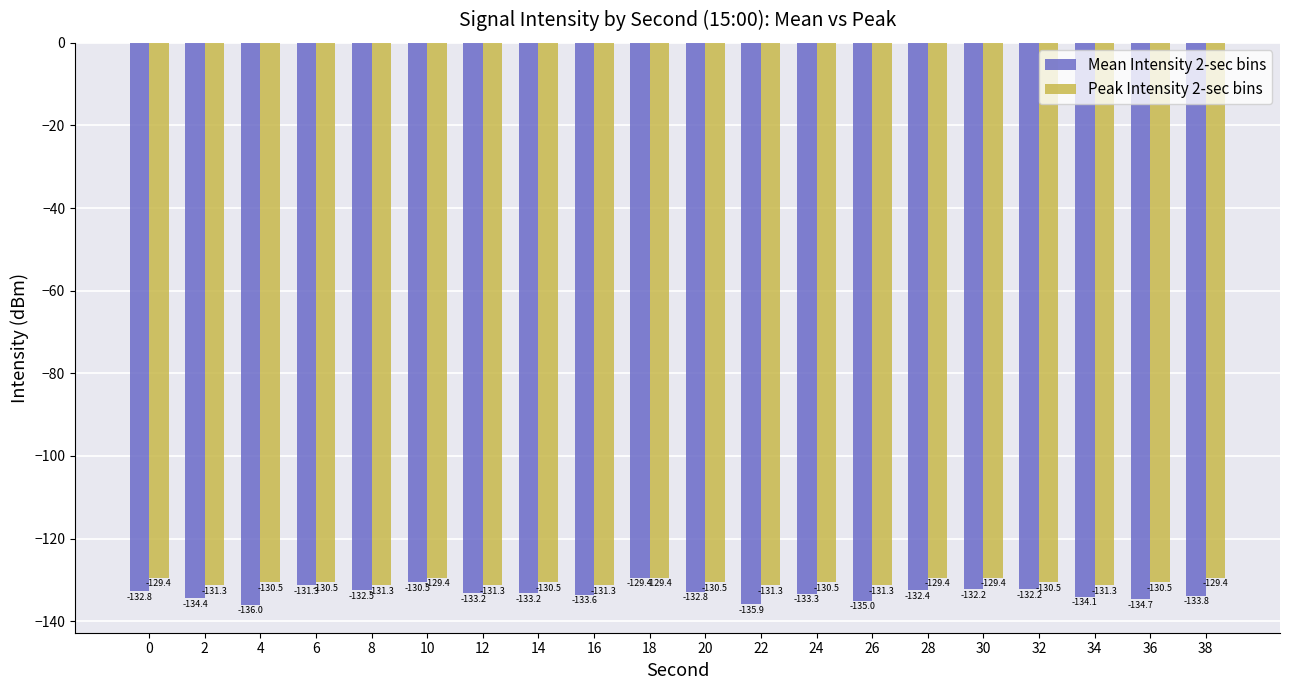

At how many categories does at least one series exceed -130?

6